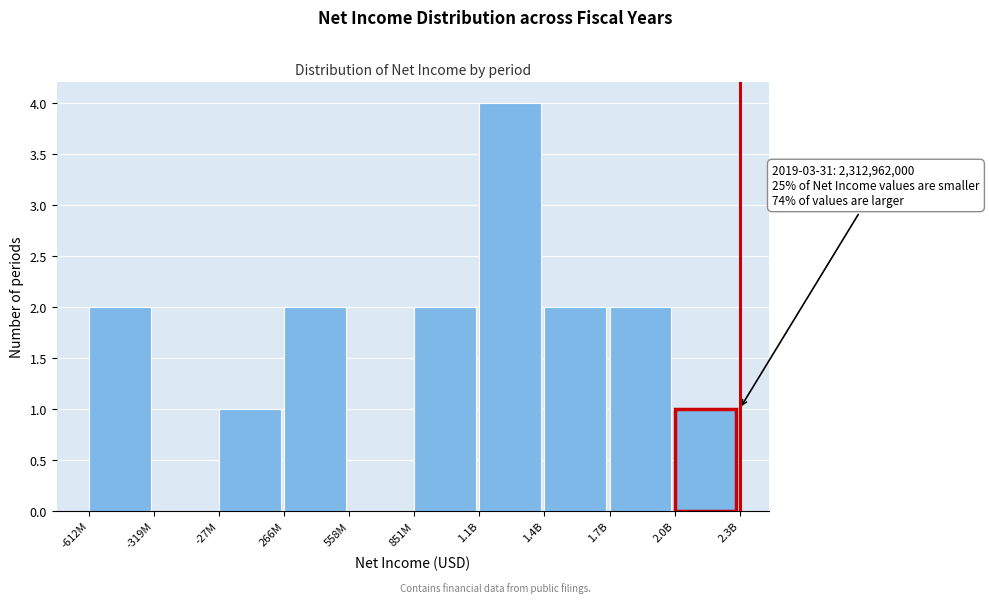

Reading left to right, what are all the values shown in this chart?

-612M=2	-319M=0	-27M=1	266M=2	558M=0	851M=2	1.1B=4	1.4B=2	1.7B=2	2.0B=1